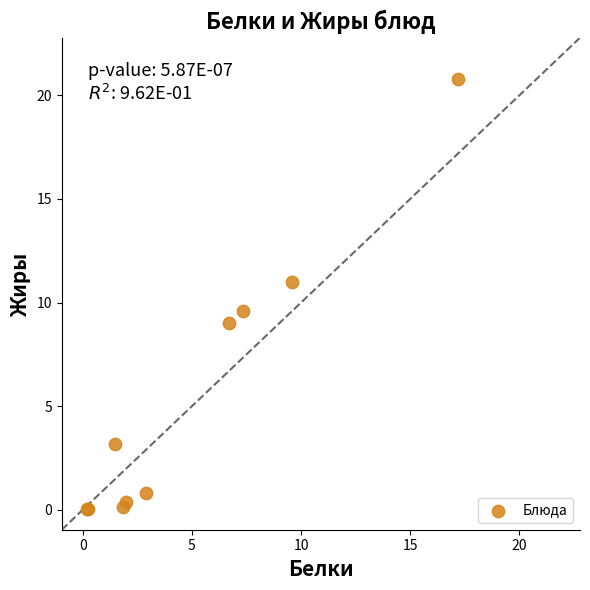

What Y value in the scatter plot is closest to 10?

9.6